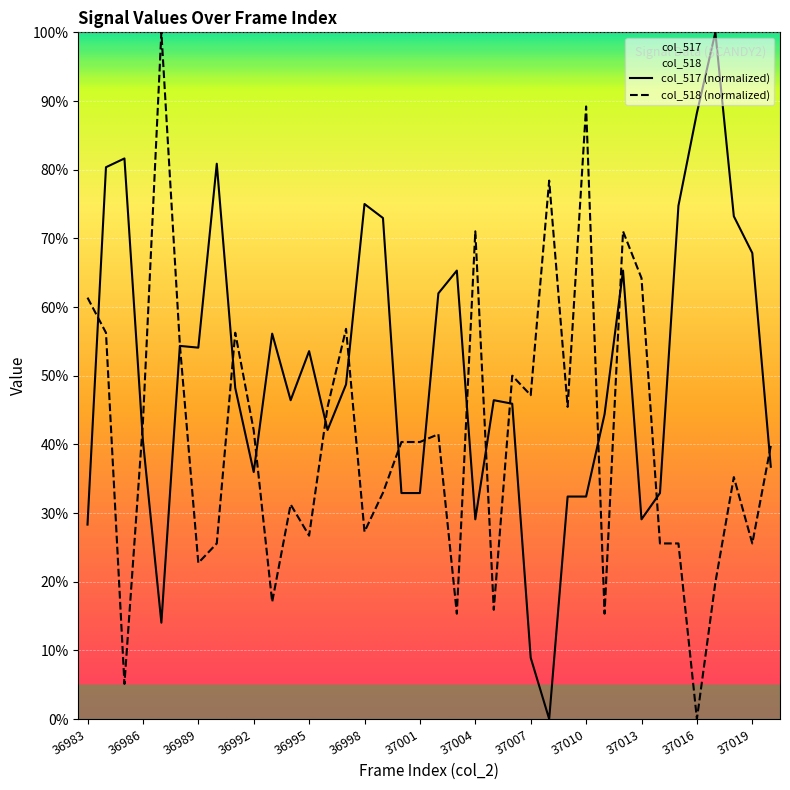

What is the value of the col_518 (normalized) point at the 32nd from the left?

0.3